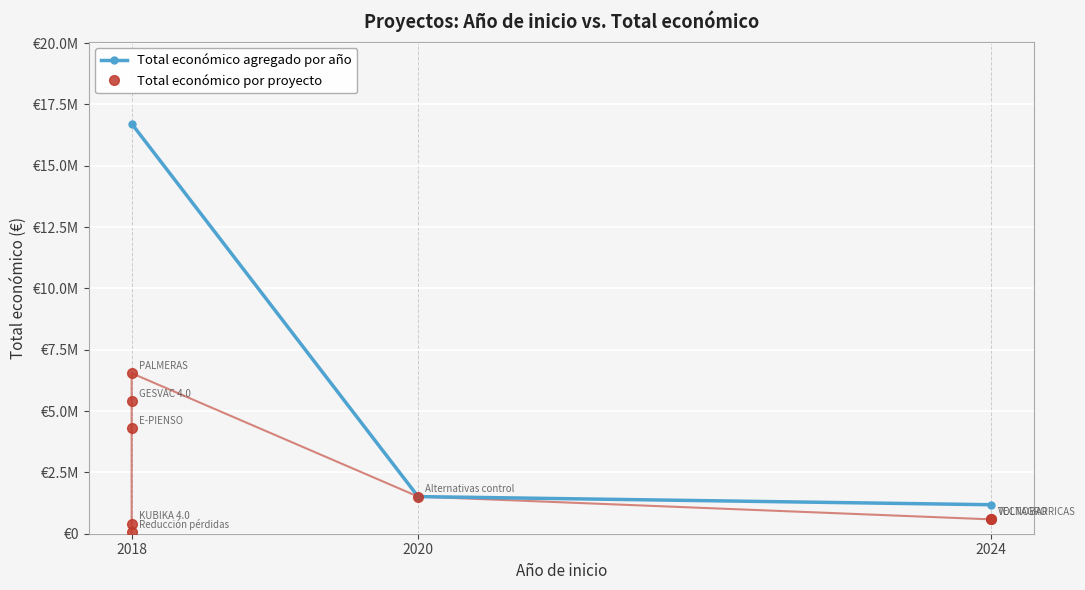

What is the change in value from 2018 to 2020?

-3876872